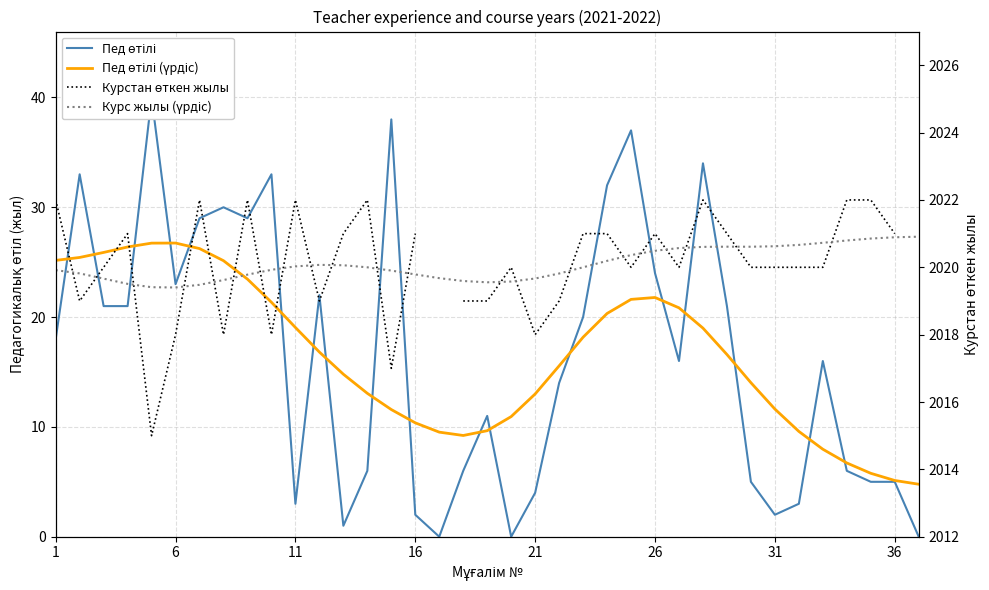

The Курс жылы (үрдіс) series shows 2019.5 at 16. True or false?

True